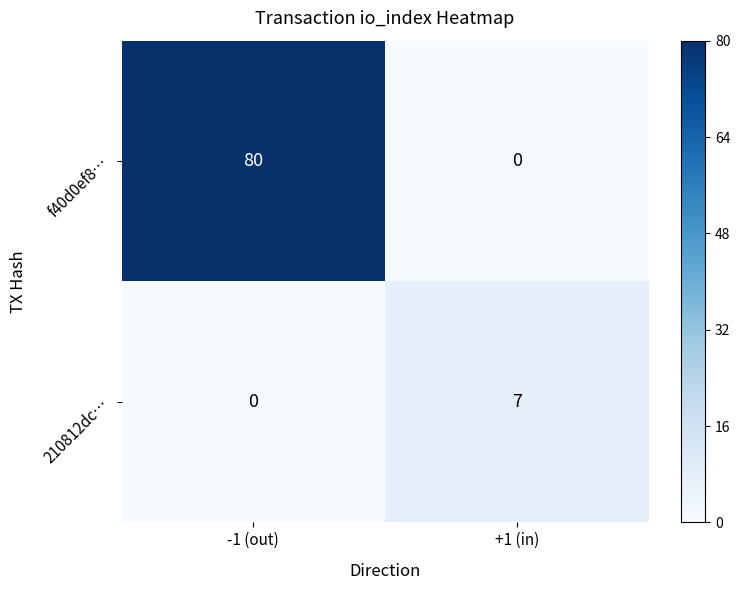

List the series in order of their peak value, highest first.

f40d0ef8…, 210812dc…